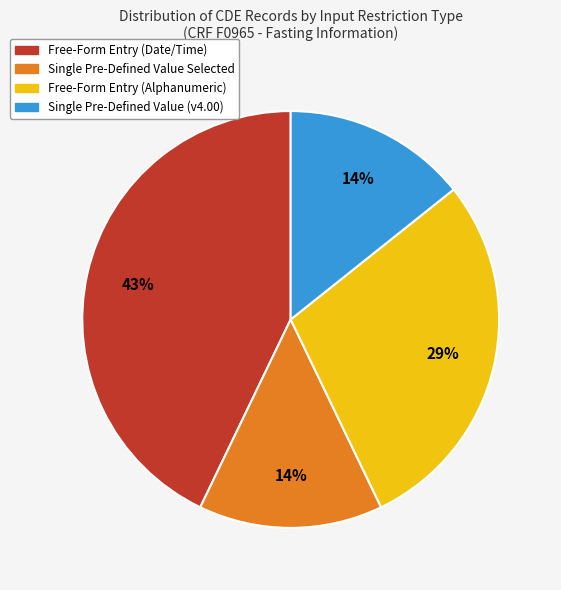

To the nearest percent, what is the average slice percentage?

25%